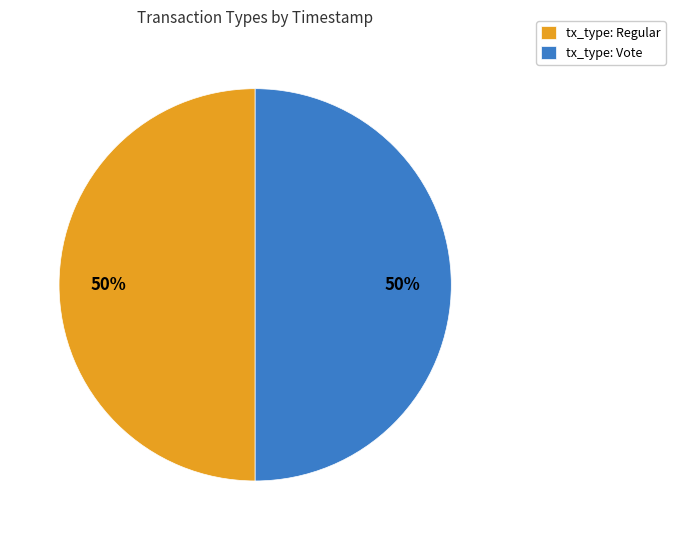

Approximately how many times larger is the value at tx_type: Regular compared to tx_type: Vote?

1.0